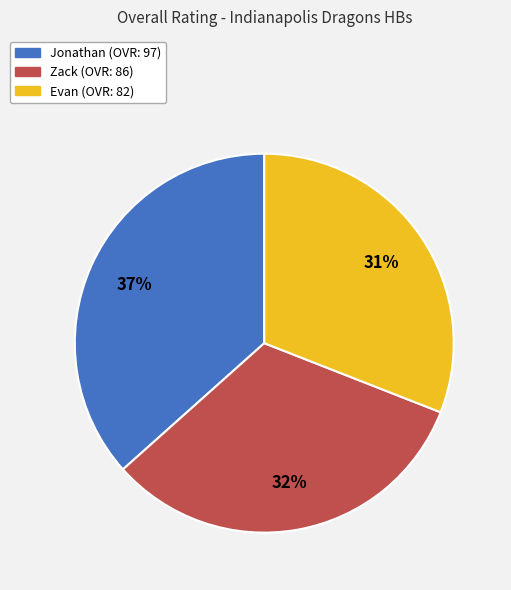

What is the ratio of the value at Jonathan to the value at Evan?

1.2